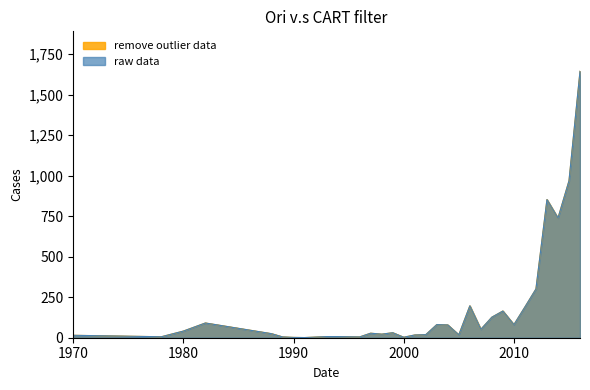

Does the chart have visible grid lines?

No